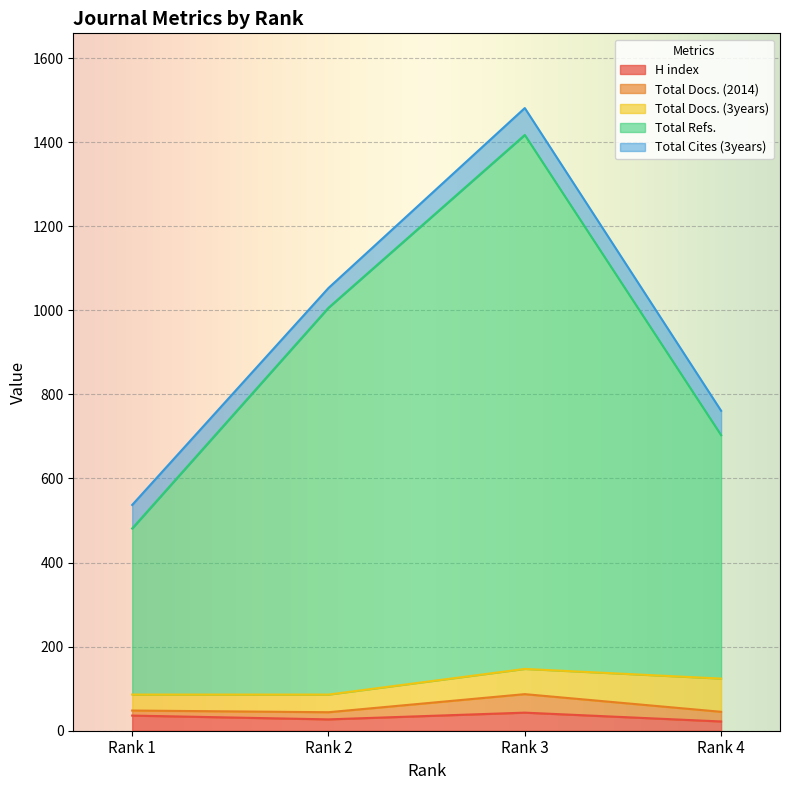

What are all the series names shown in the legend?

H index, Total Docs. (2014), Total Docs. (3years), Total Refs., Total Cites (3years)